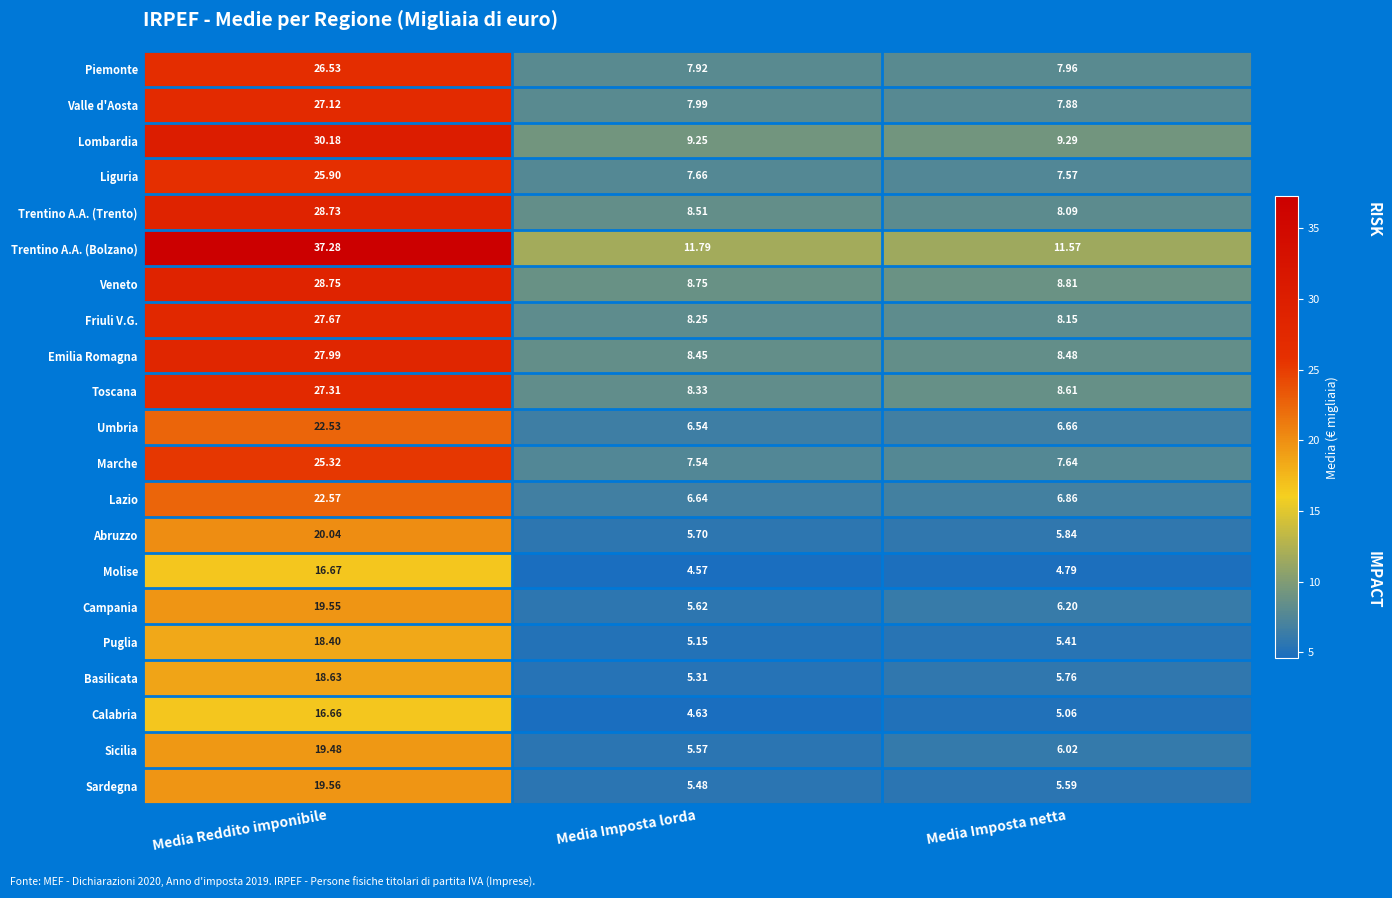

At how many categories does at least one series exceed 12?

1